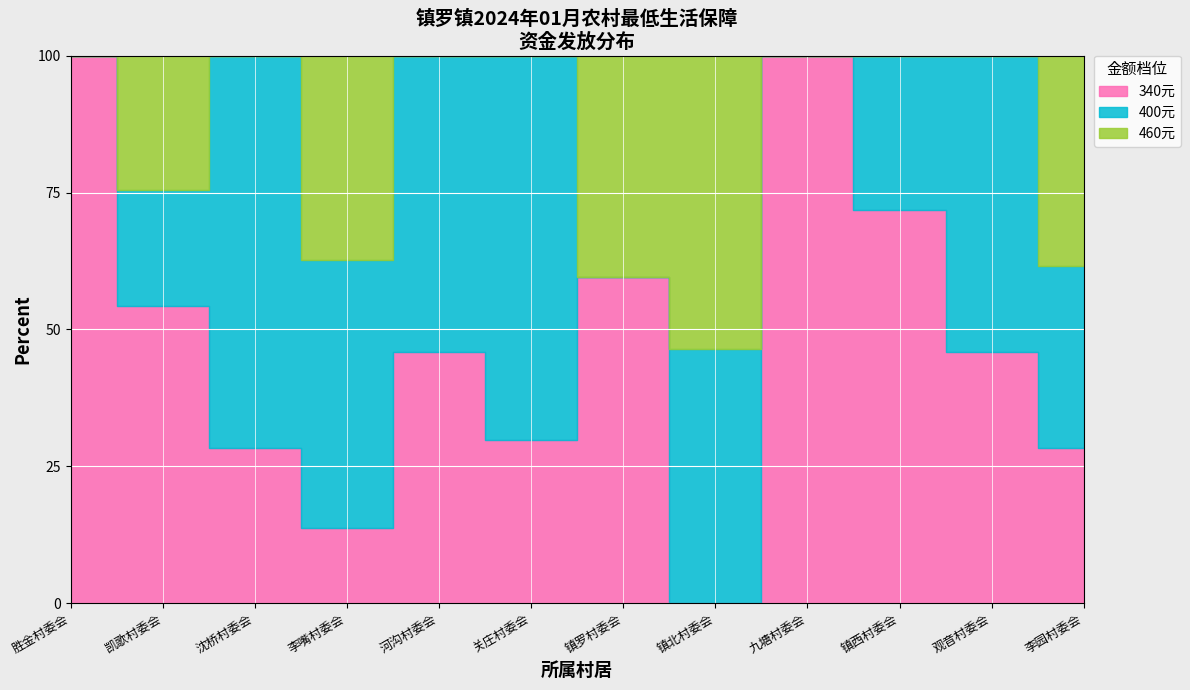

How many series are shown in this chart?

3